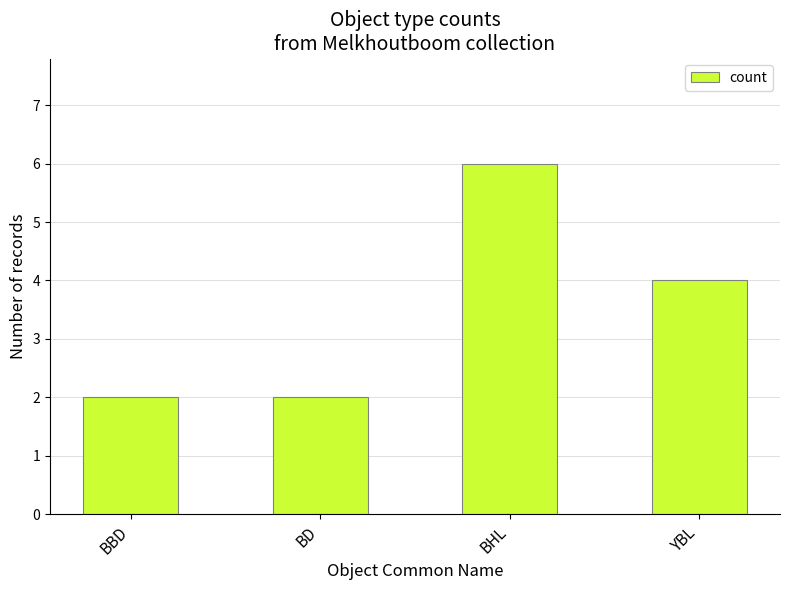

Reading right to left, what are all the values shown in this chart?

4	6	2	2